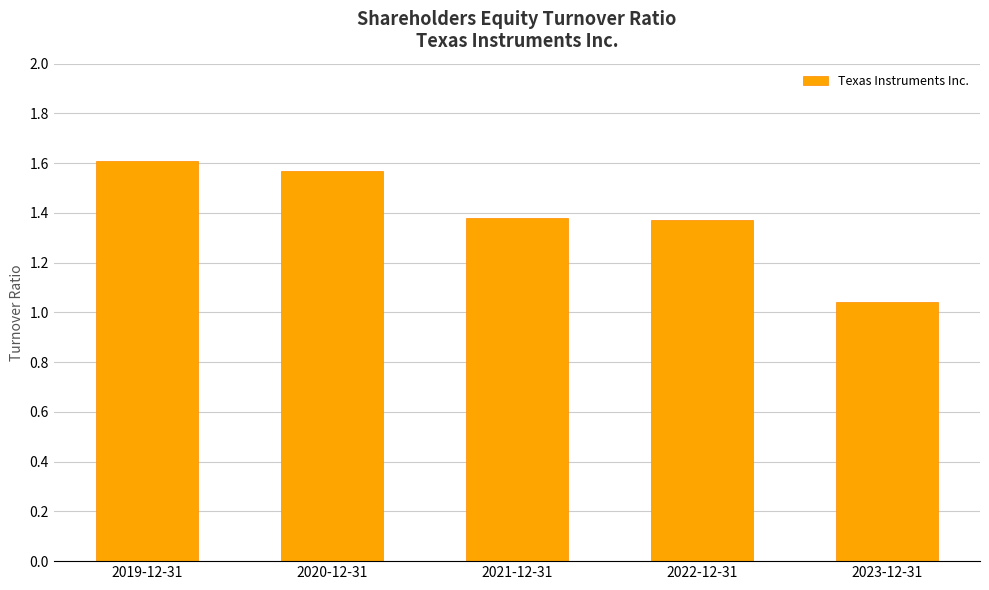

Between 2020-12-31 and 2023-12-31, which is larger?

2020-12-31